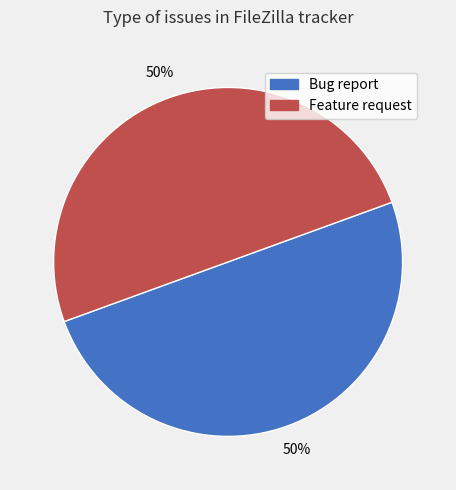

To the nearest percent, what is the average slice percentage?

50%